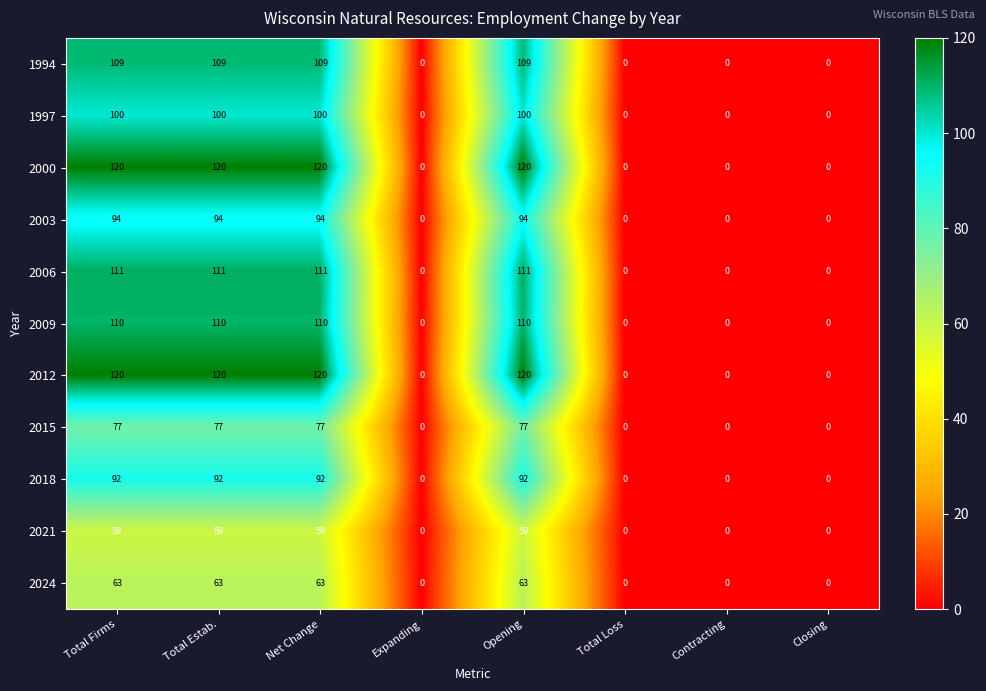

How many 2006 values are between 0 and 111?

8